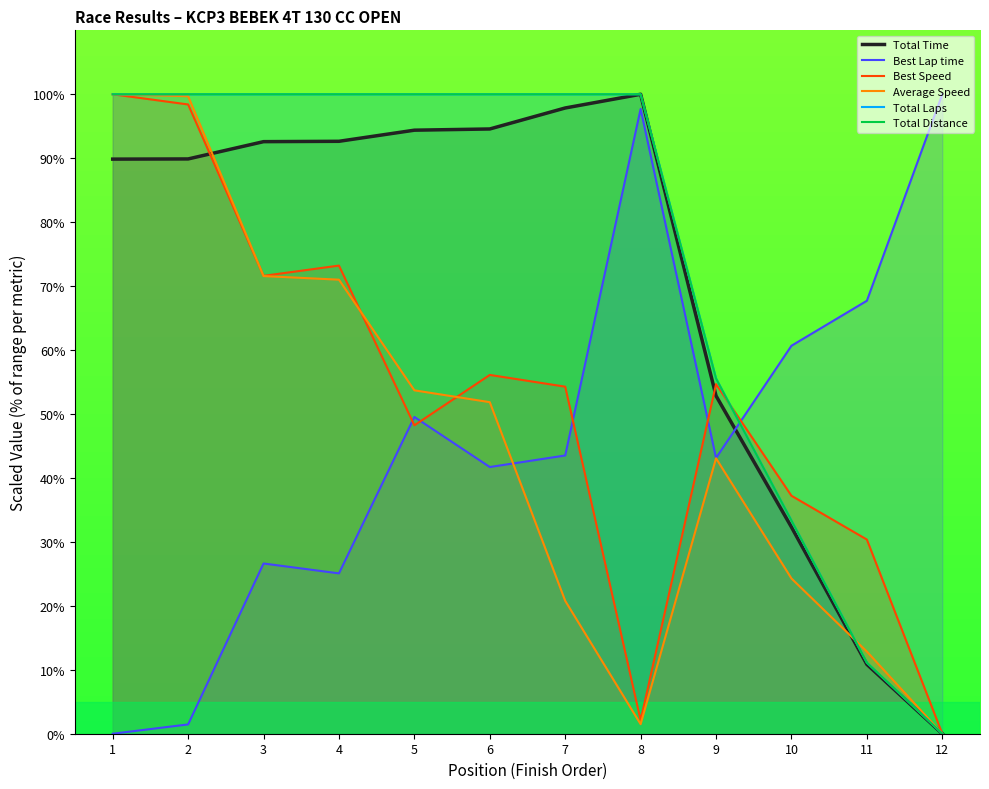

Which series has the largest range (max minus min)?

Total Time